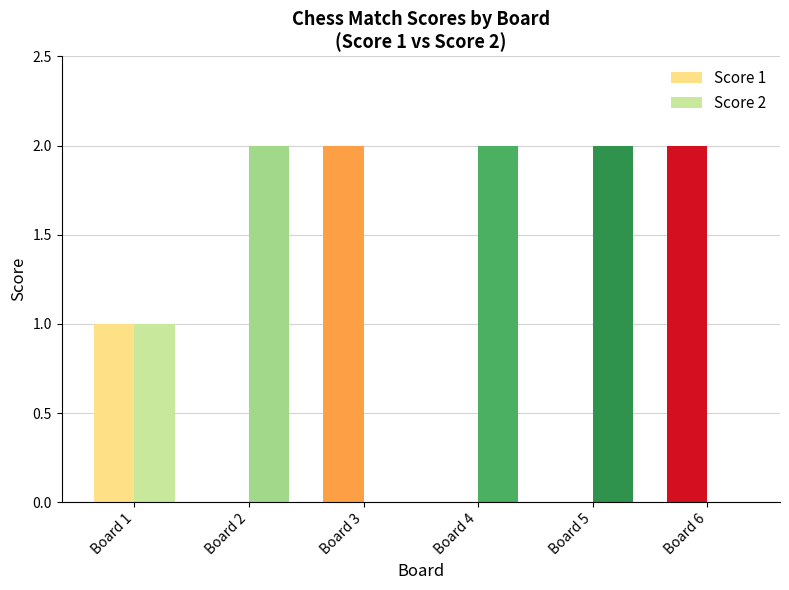

Is the value of Score 1 at Board 2 greater than the value of Score 2 at Board 4?

No